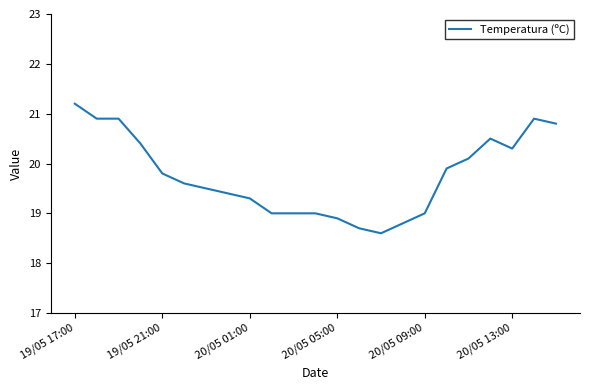

What is the difference between the maximum and minimum values?

2.6